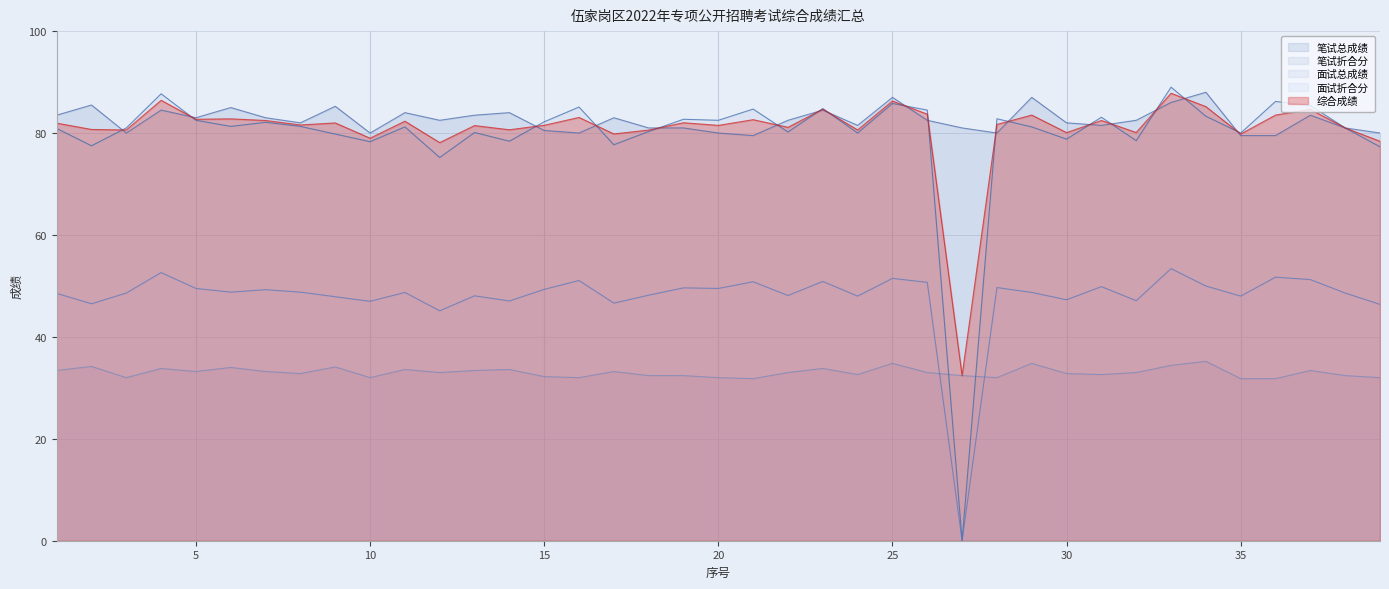

Which category has the lowest value in the 笔试总成绩 series?

21